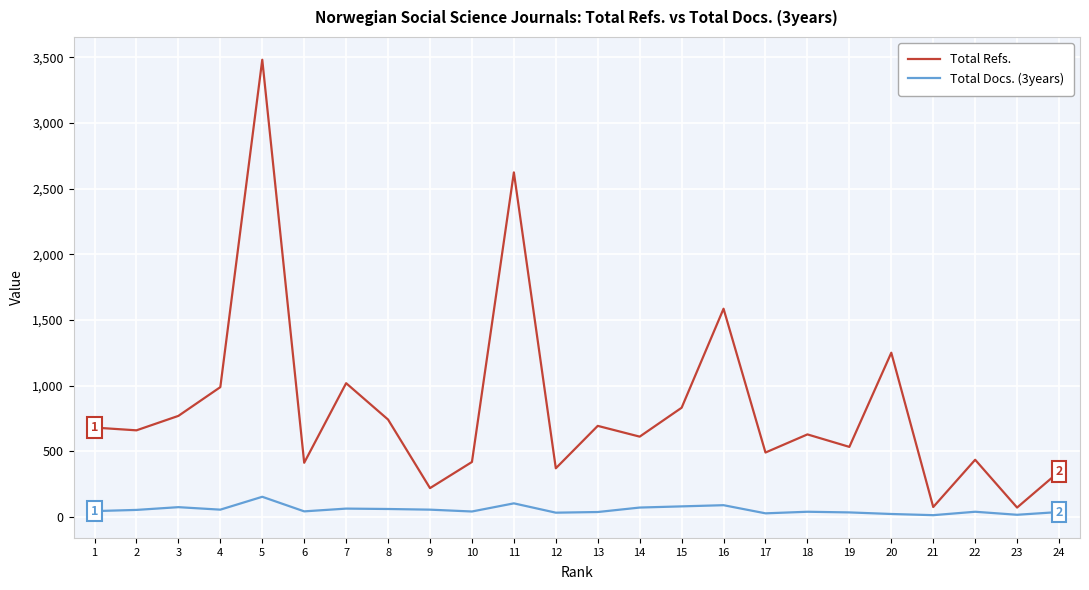

How many values in the Total Refs. series are below 659?

12